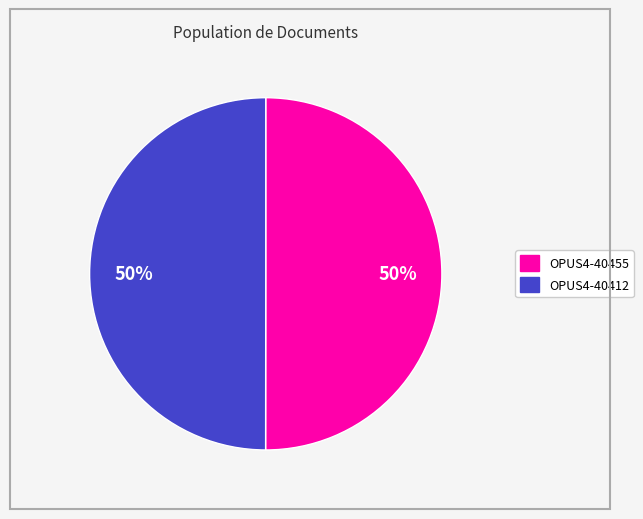

Approximately how many times larger is the value at OPUS4-40455 compared to OPUS4-40412?

1.0